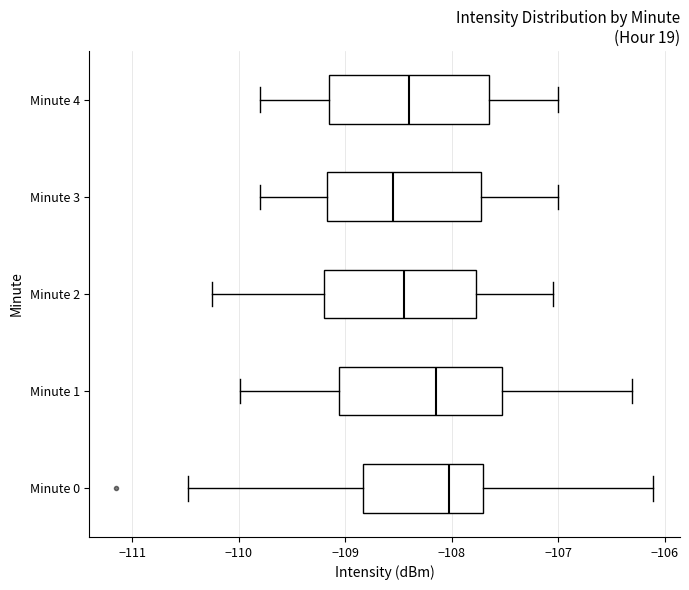

Where does the median line of the box for Minute 3 sit on the x-axis? The values are not printed on the chart, so give them approximately, as read against the axis.

-108.5